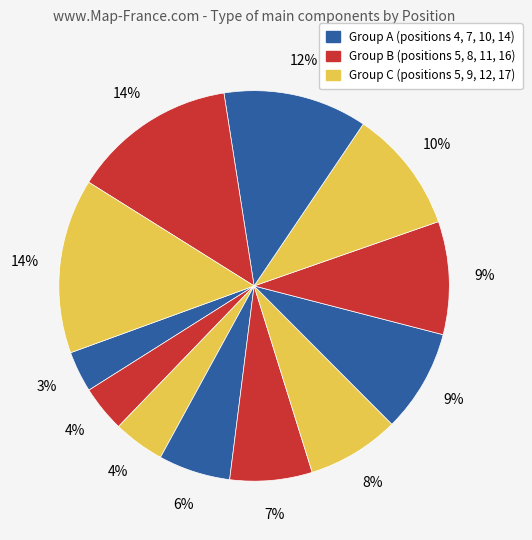

How many segments does this pie chart have?

12